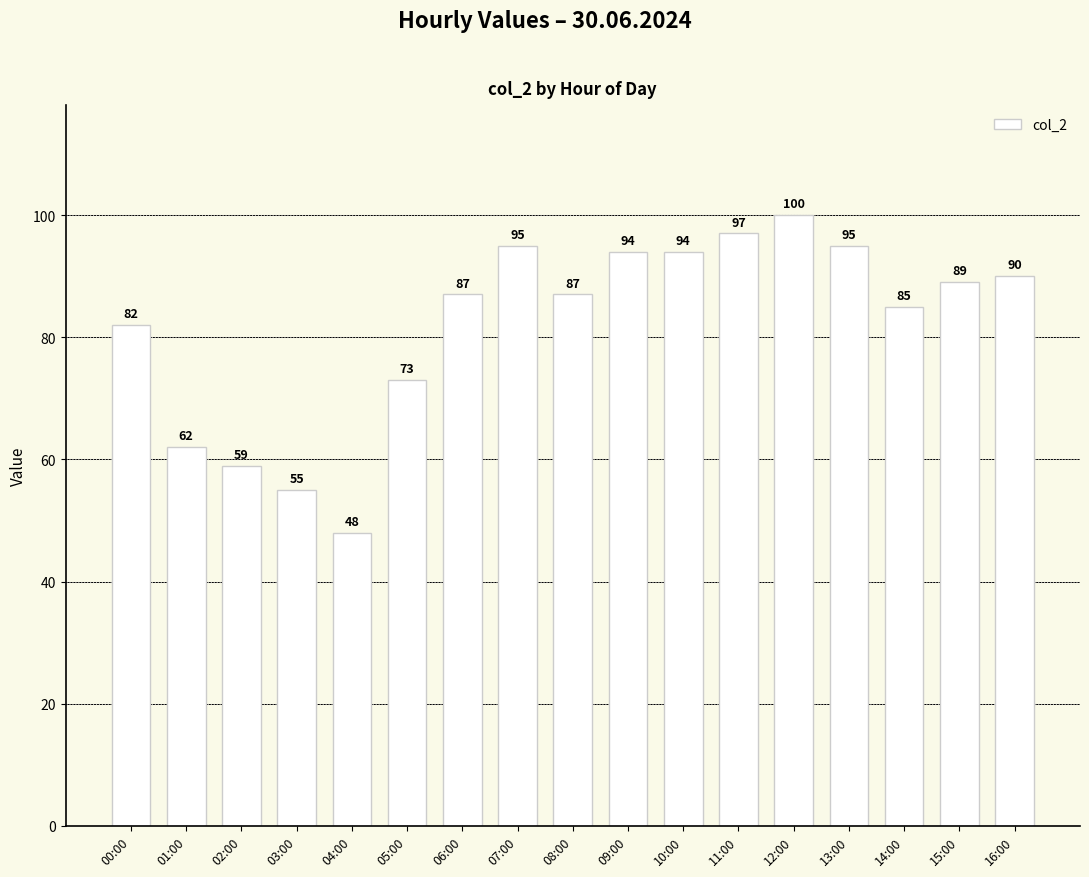

How many values are below 87?

7